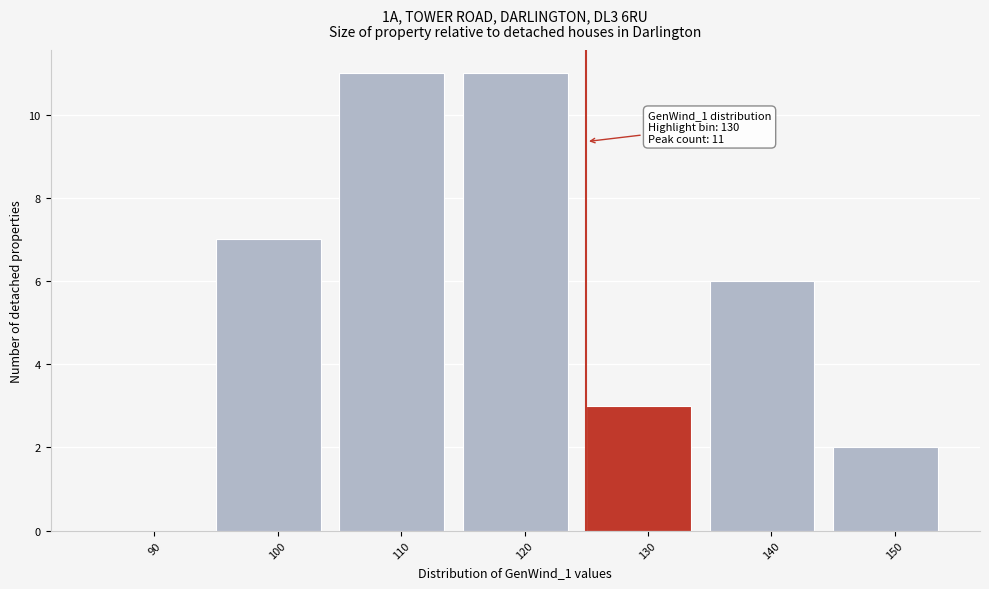

Reading right to left, what are all the values shown in this chart?

150=2	140=6	130=3	120=11	110=11	100=7	90=0